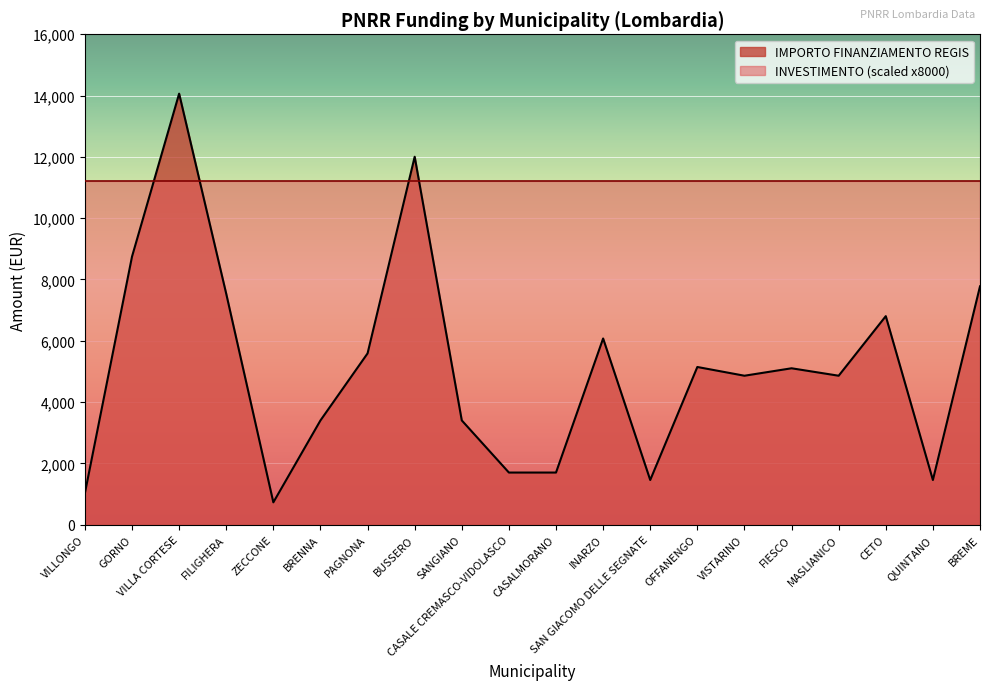

Is it true that the value at QUINTANO is 1458?

True